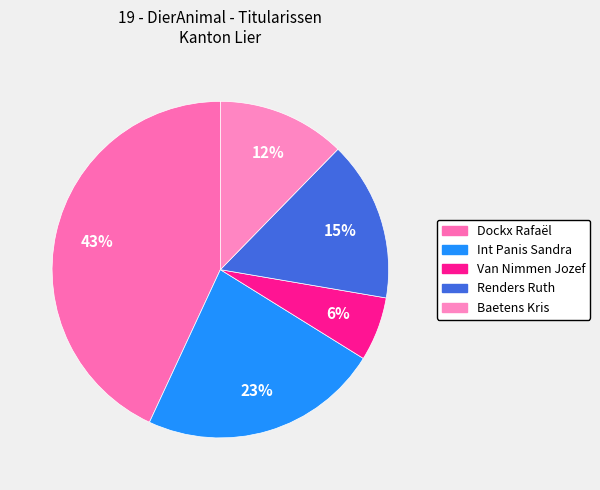

Rank the categories by value from lowest to highest.

Van Nimmen Jozef, Baetens Kris, Renders Ruth, Int Panis Sandra, Dockx Rafaël